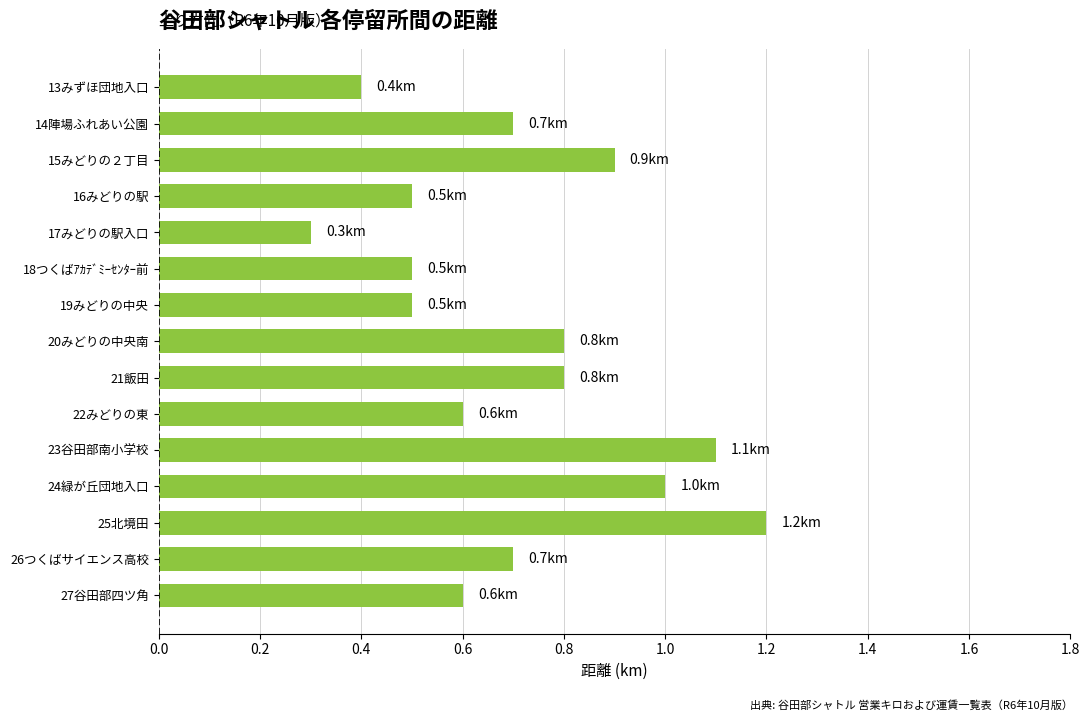

The chart shows a value of 0.2 at 13みずほ団地入口. True or false?

False